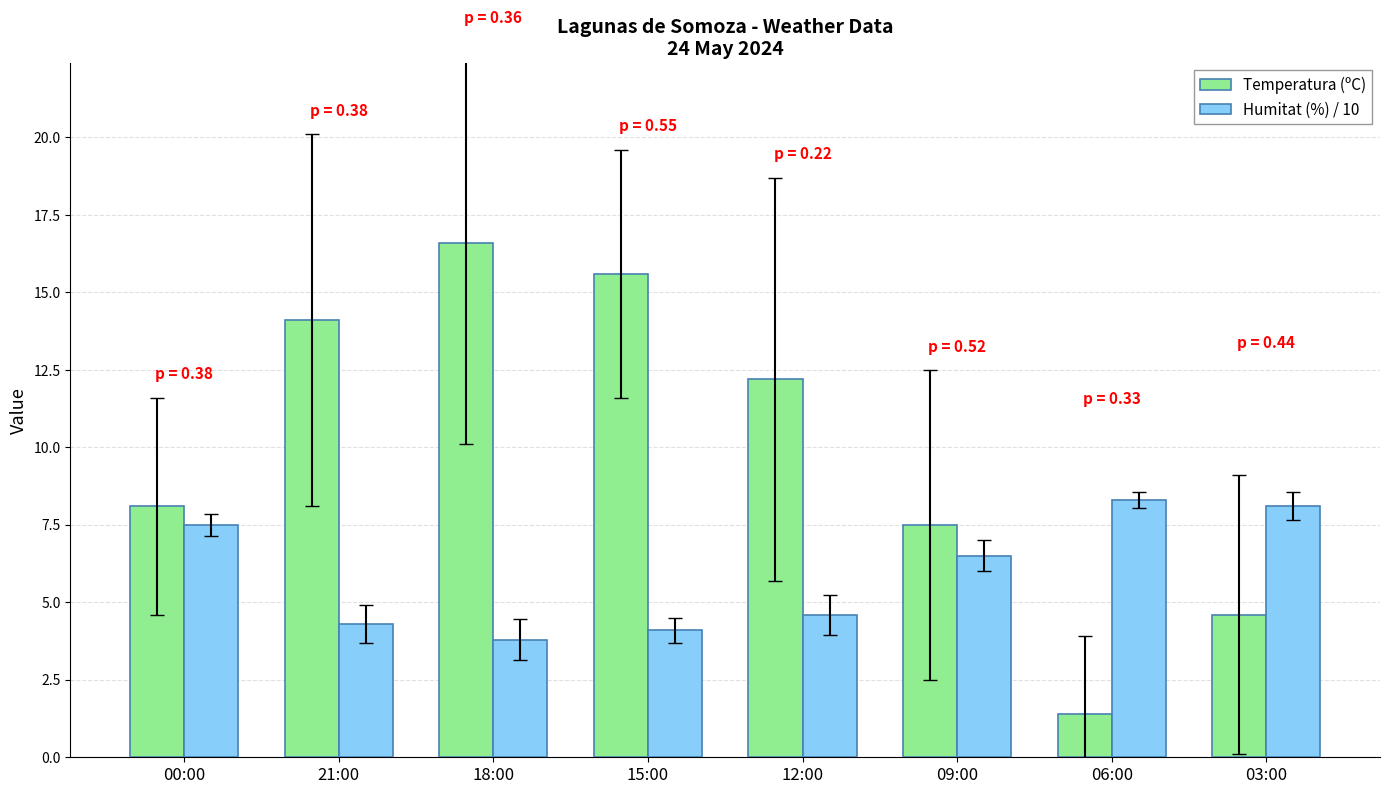

Does the chart contain stacked bars?

No